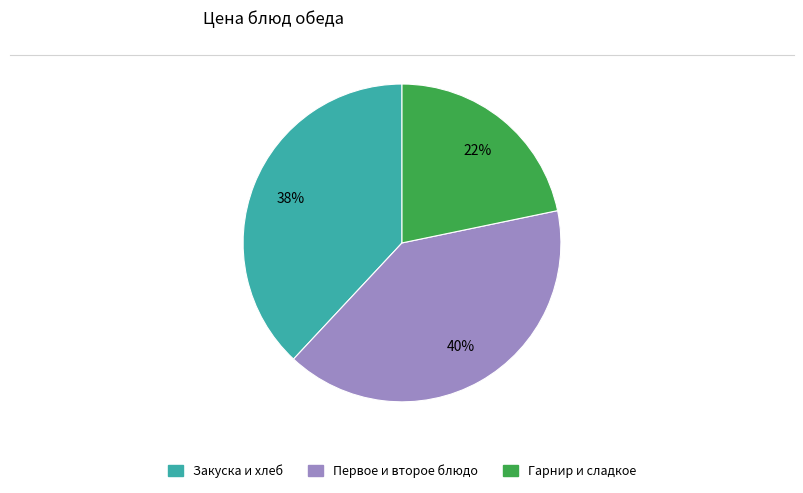

To the nearest percent, what is the difference between the largest and smallest slice percentages?

18%